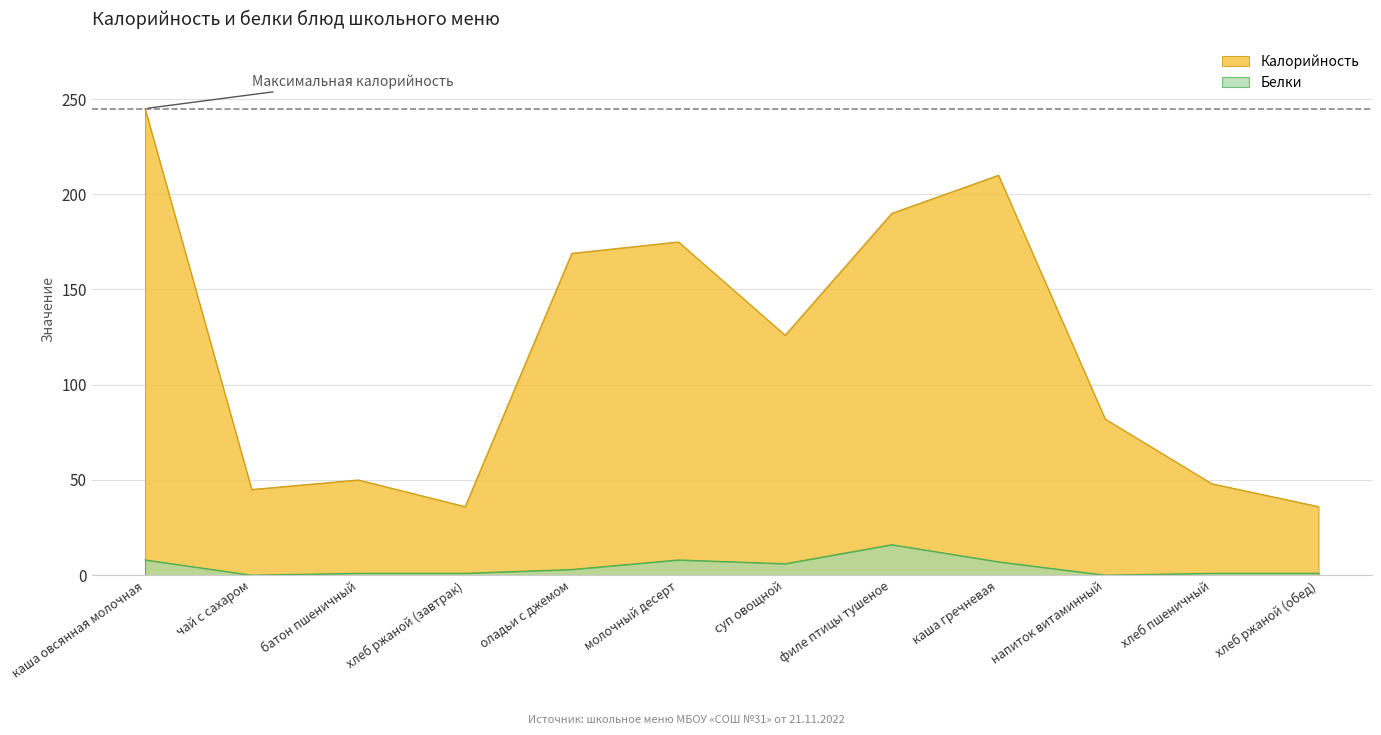

True or false: Белки and Калорийность cross at least once.

False